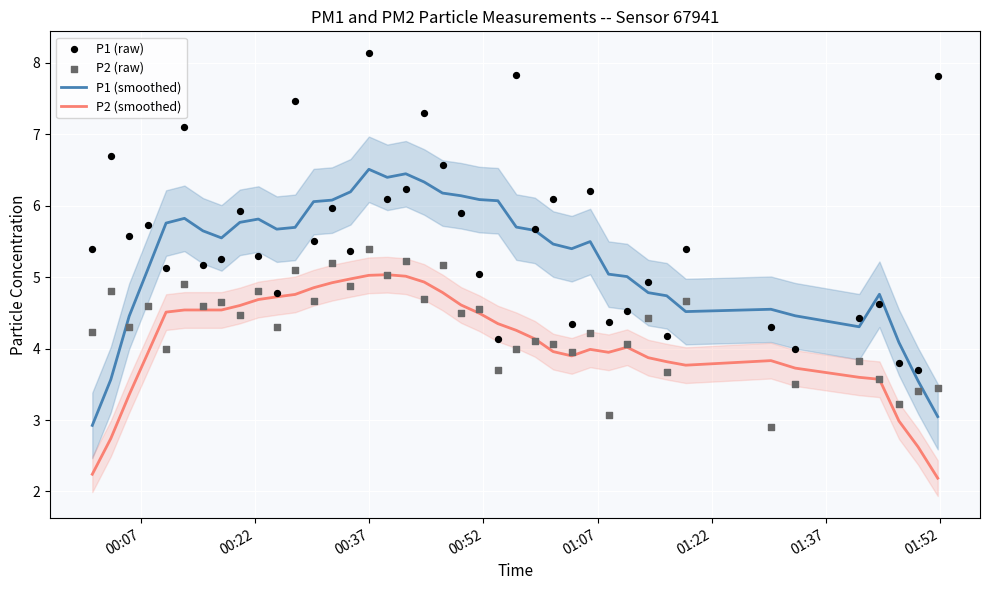

Which series reaches the minimum Y coordinate?

P2 (smoothed)